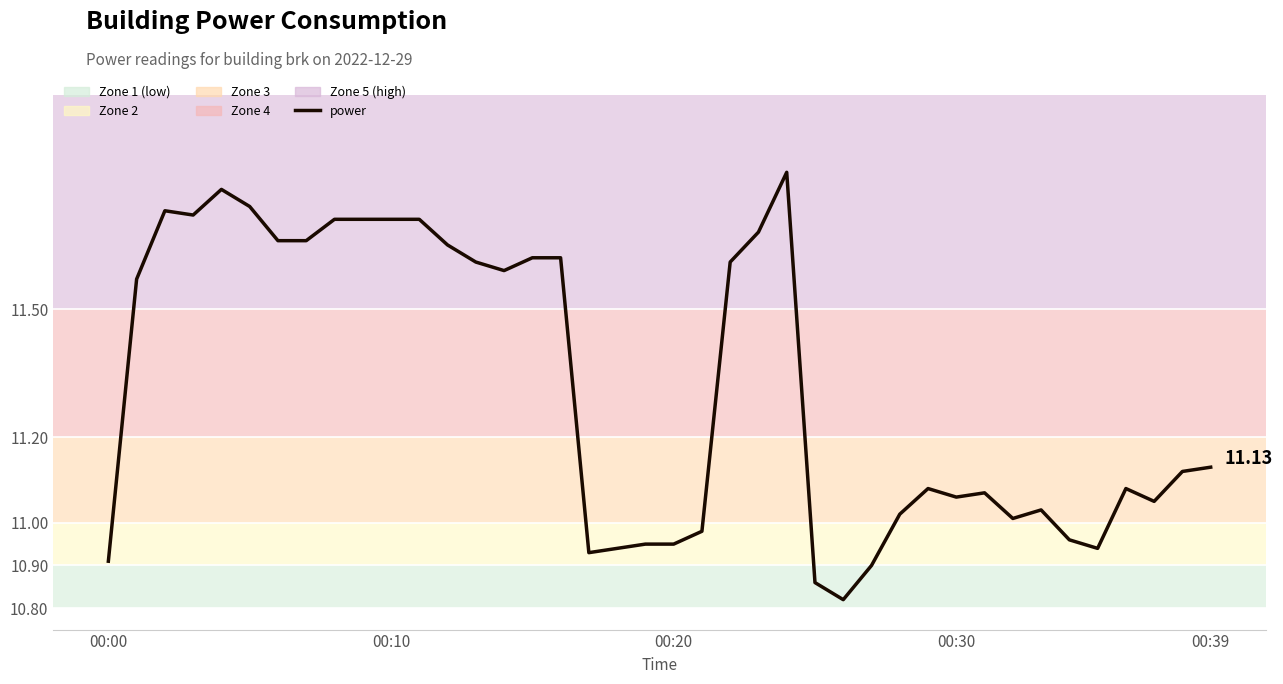

What is the difference between the maximum and minimum values?

1.0